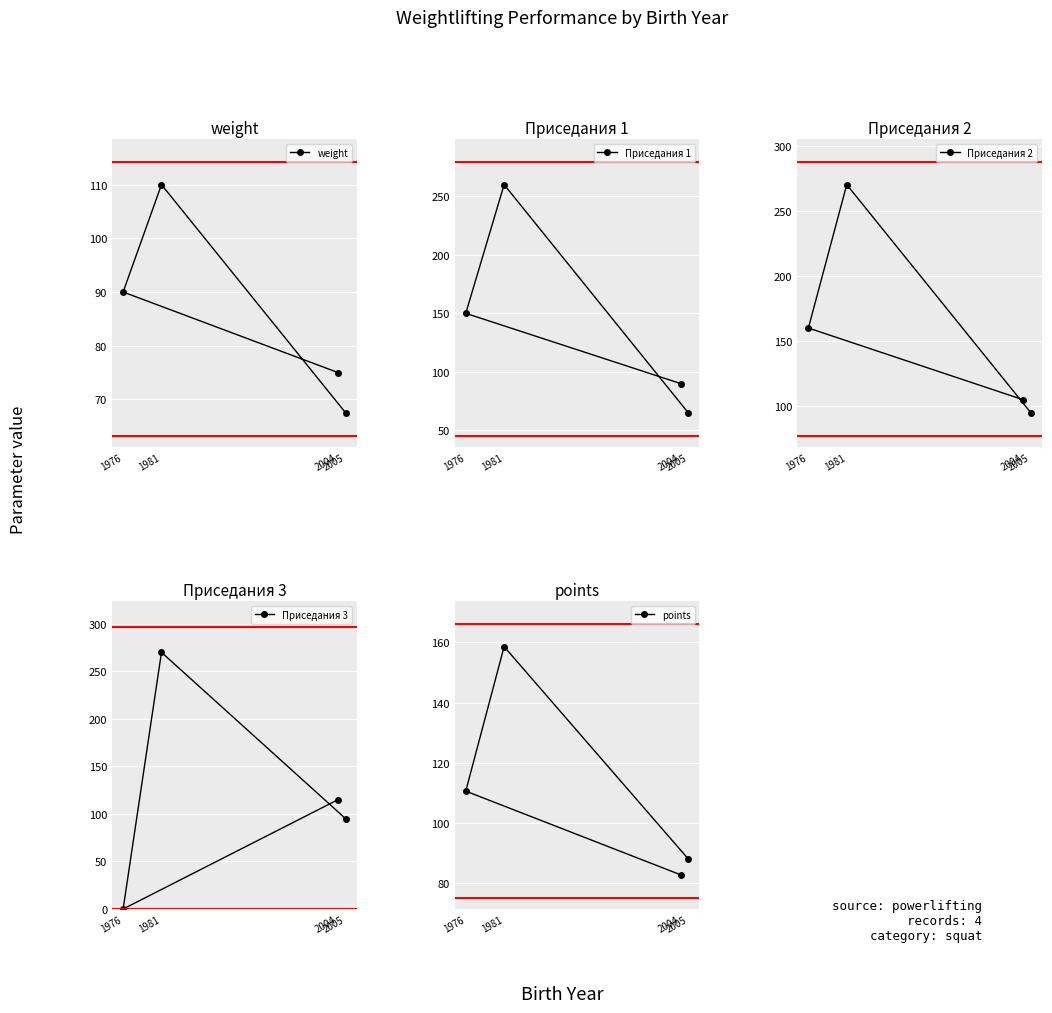

Reading left to right, transcribe all the data shown in this chart.

weight: 1976=90.0	1981=110.0	2004=75.0	2005=67.5
Приседания 1: 1976=150.0	1981=260.0	2004=90.0	2005=65.0
Приседания 2: 1976=160.0	1981=270.0	2004=105.0	2005=95.0
Приседания 3: 1976=0.0	1981=270.0	2004=115.0	2005=95.0
points: 1976=110.6	1981=158.6	2004=82.8	2005=88.0